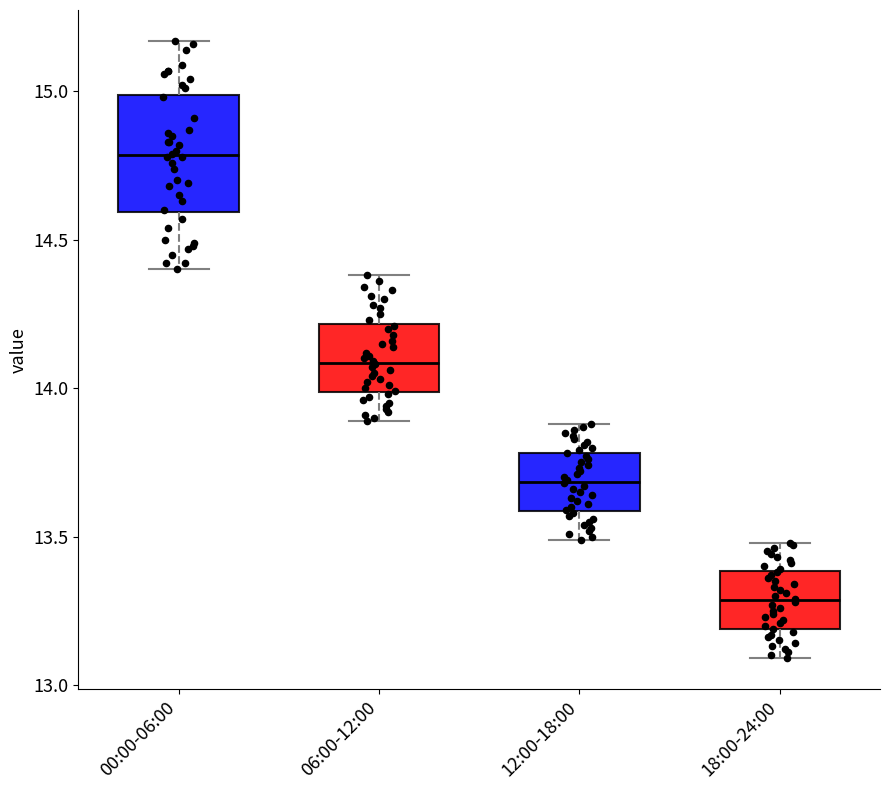

Which box is the tallest, from its lower edge to its upper edge?

00:00-06:00